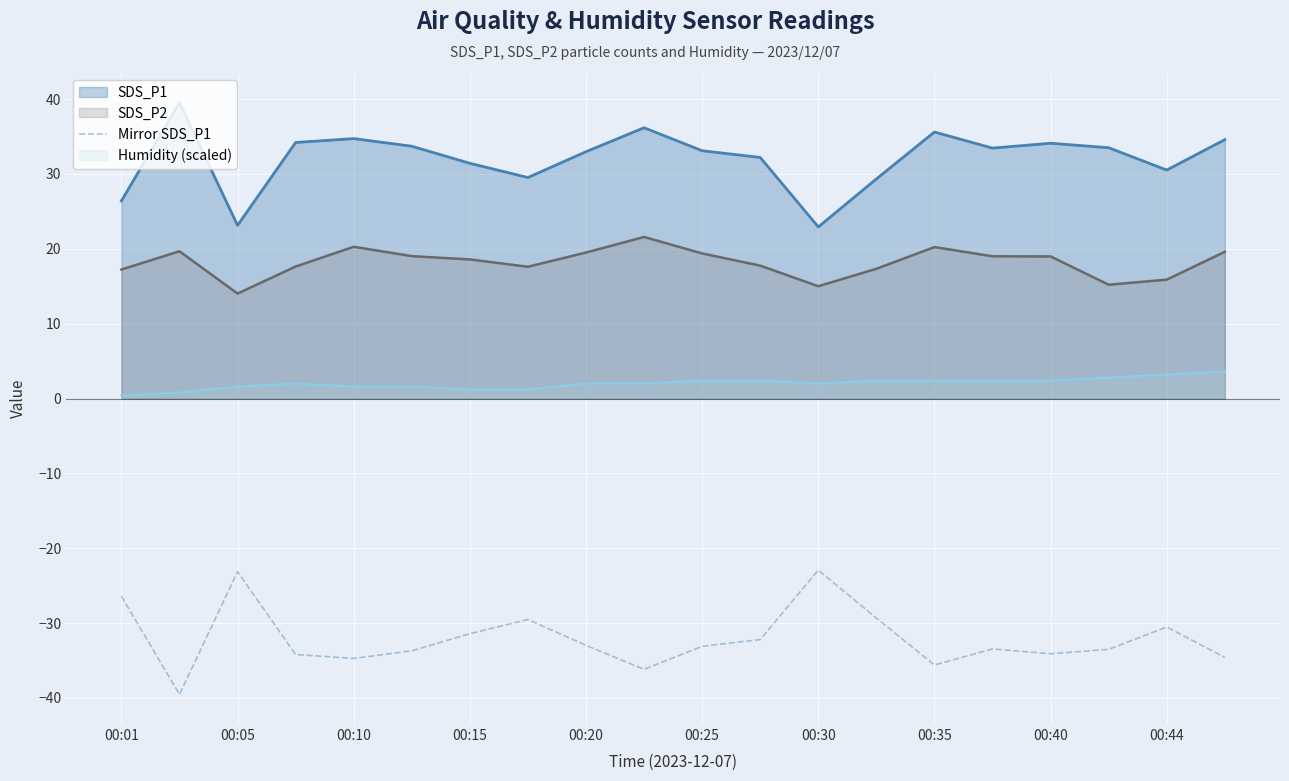

True or false: SDS_P2 and SDS_P1 cross at least once.

False